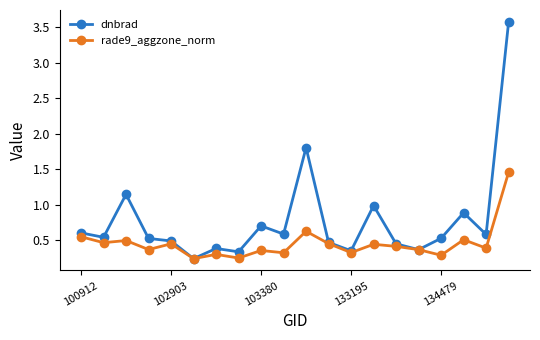

List the series in order of their overall mean, highest first.

dnbrad, rade9_aggzone_norm